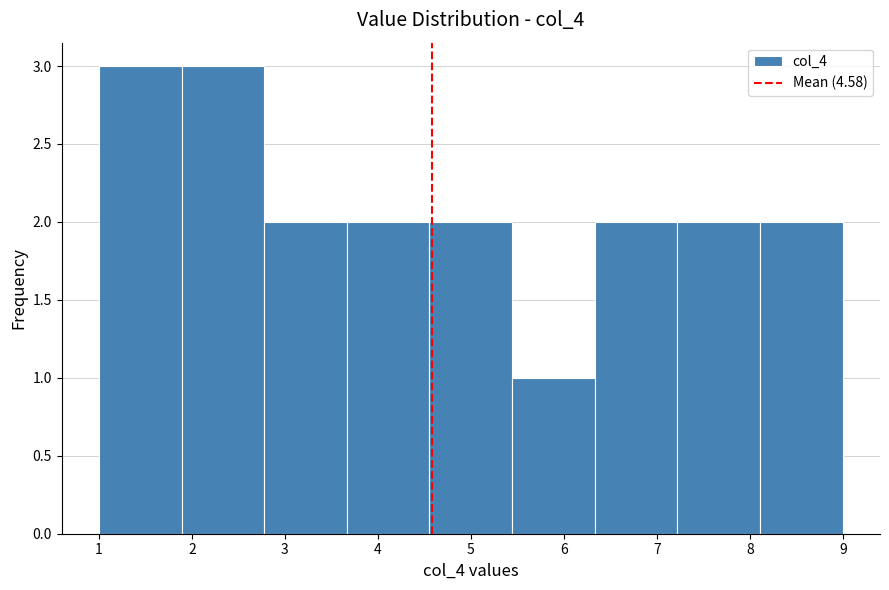

How tall is the bar that spans 8.1 to 9.0 on the x-axis? Neither the bar edges nor the heights are printed on the chart, so give them approximately, as read against the axes.

2